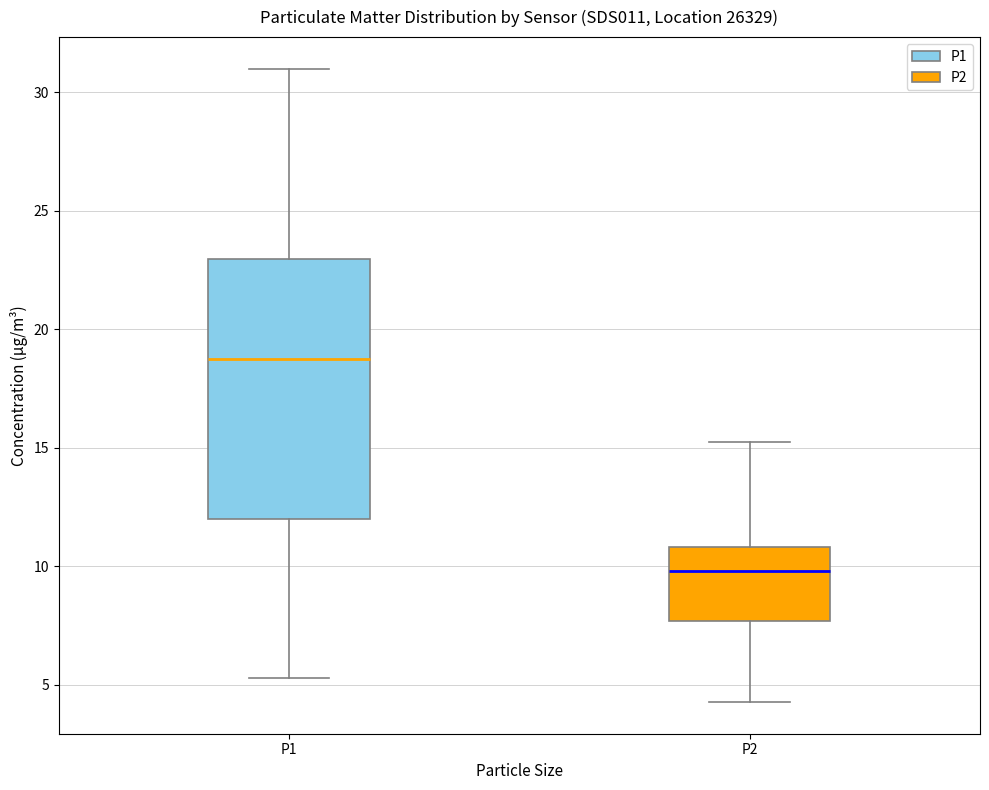

Reading left to right, read every box against the y-axis: the position of its median line, the range the box covers, and the ends of its whiskers. The values are not printed on the chart, so give them approximately, as read against the axis.

P1: median 19.0, box 12.0 to 23.0, whiskers 5.5 to 31.0
P2: median 10.0, box 7.5 to 11.0, whiskers 4.5 to 15.5